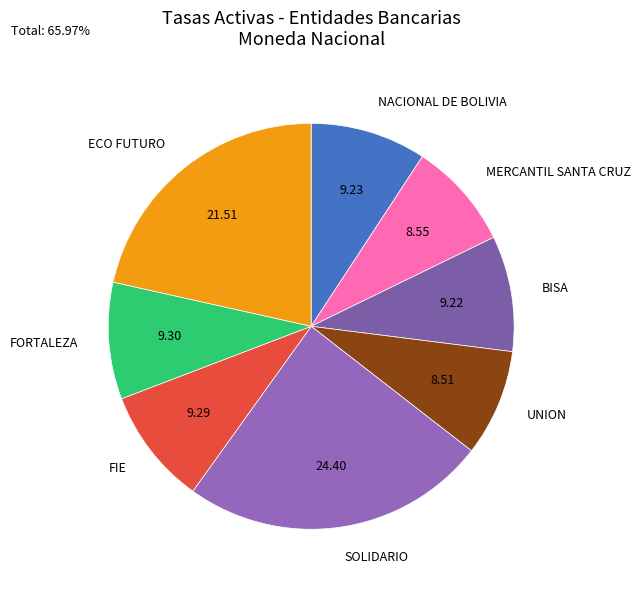

Is the sum of FIE and UNION greater than half?

No